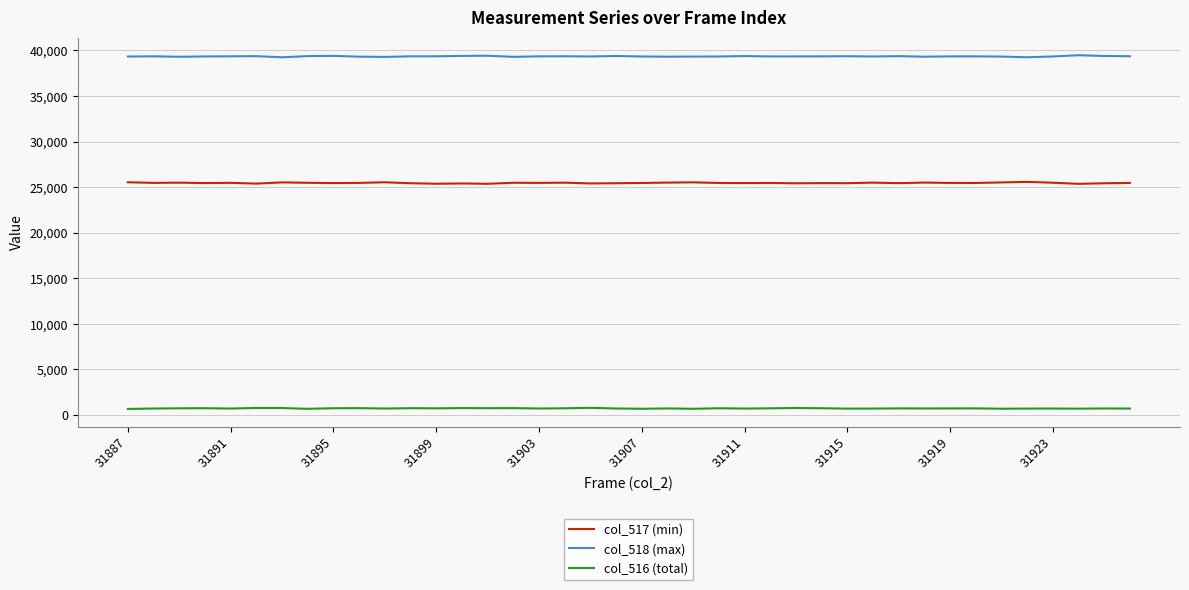

What are all the series names shown in the legend?

col_517 (min), col_518 (max), col_516 (total)